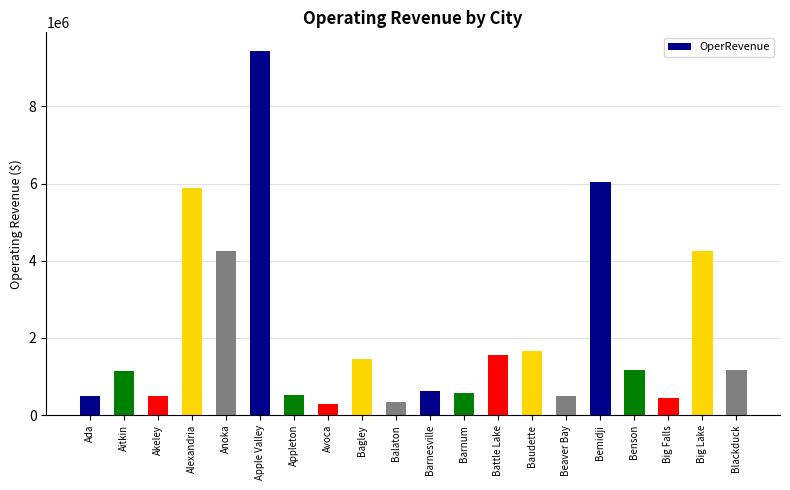

True or false: the data shows 6039403 at Bemidji.

True